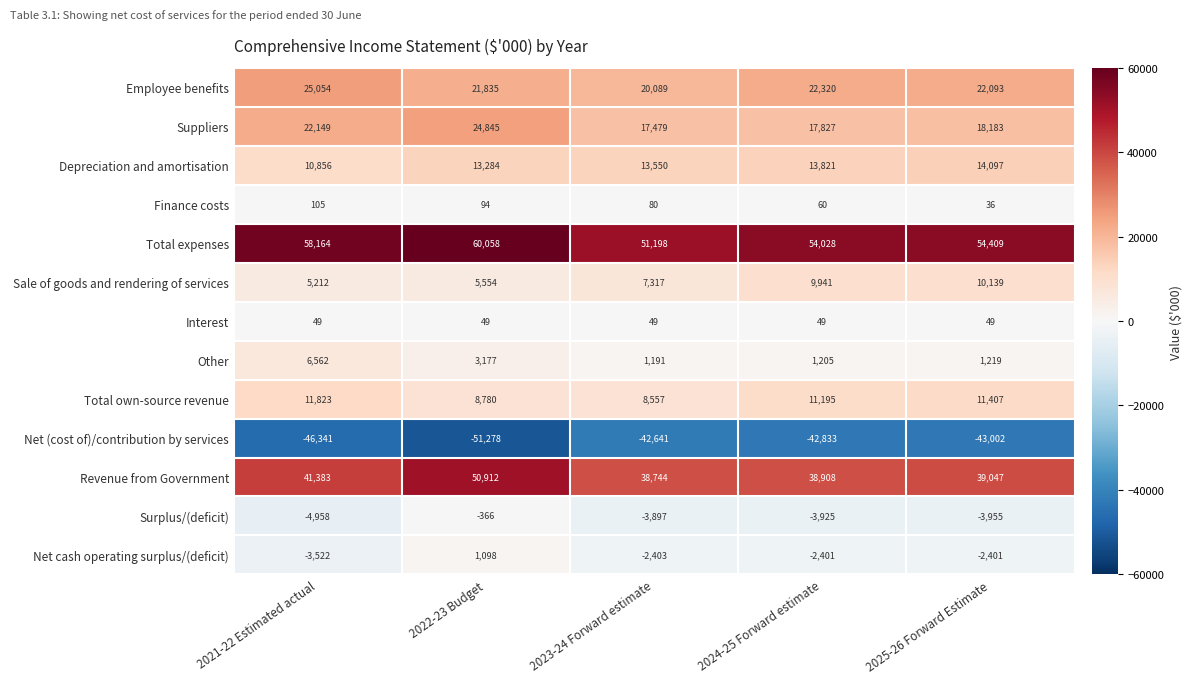

Which series changed the most between 2022-23 Budget and 2024-25 Forward estimate?

Revenue from Government